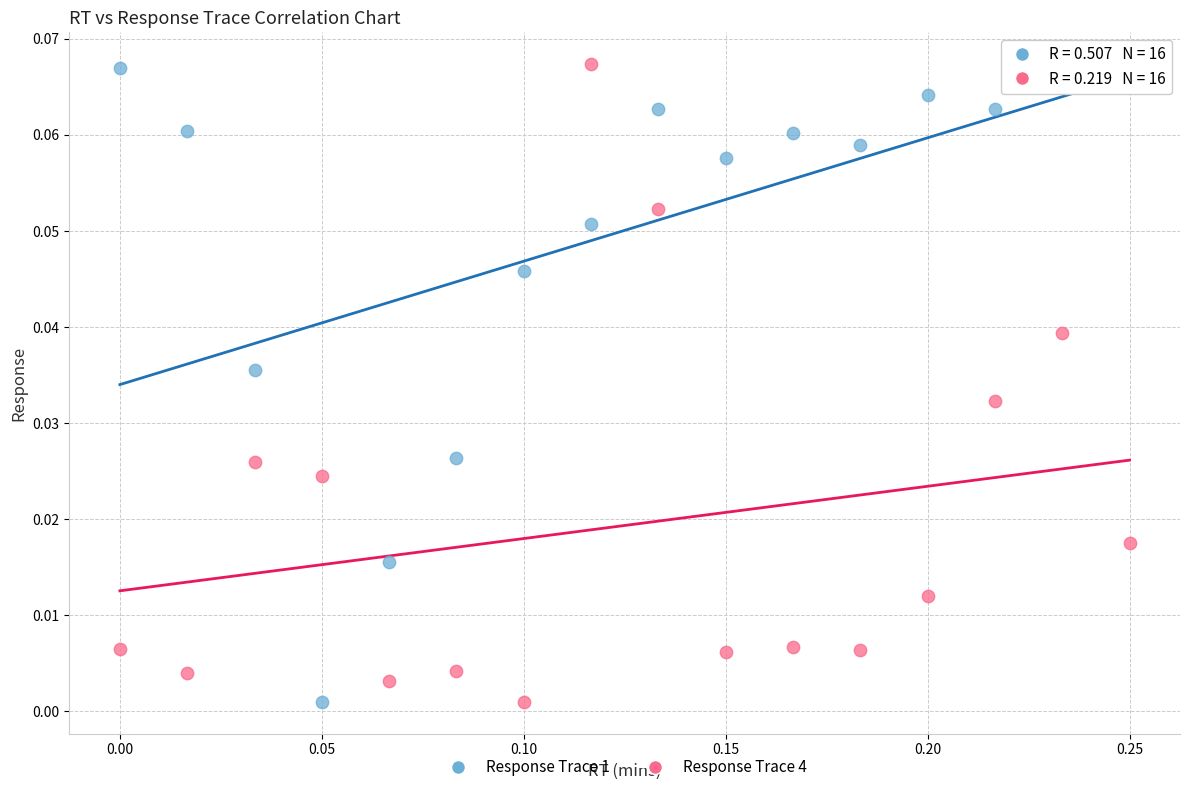

What are all the series names shown in the legend?

Response Trace 1, Response Trace 4